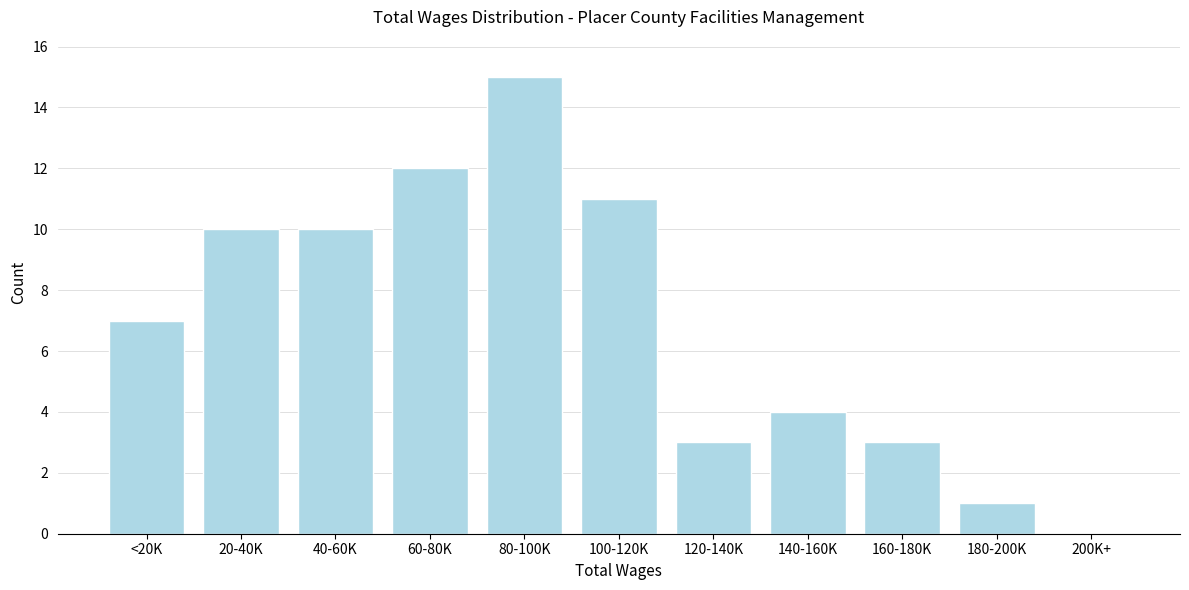

Reading left to right, extract all data points from this chart.

<20K=7	20-40K=10	40-60K=10	60-80K=12	80-100K=15	100-120K=11	120-140K=3	140-160K=4	160-180K=3	180-200K=1	200K+=0